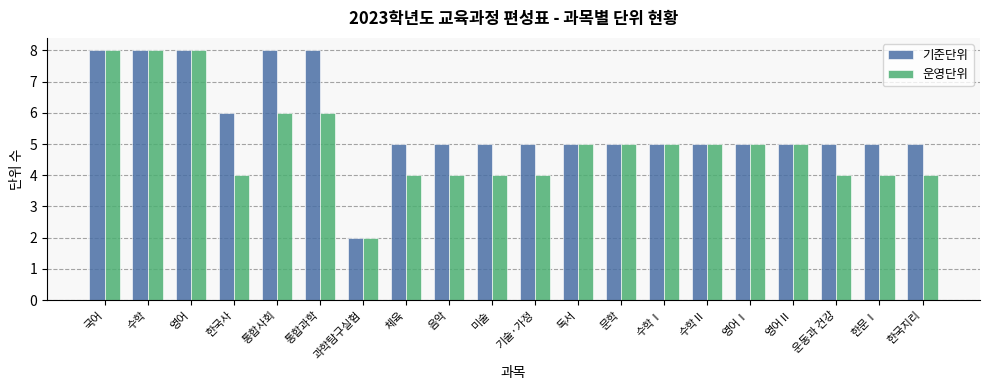

Reading left to right, transcribe all the data shown in this chart.

기준단위: 8	8	8	6	8	8	2	5	5	5	5	5	5	5	5	5	5	5	5	5
운영단위: 8	8	8	4	6	6	2	4	4	4	4	5	5	5	5	5	5	4	4	4